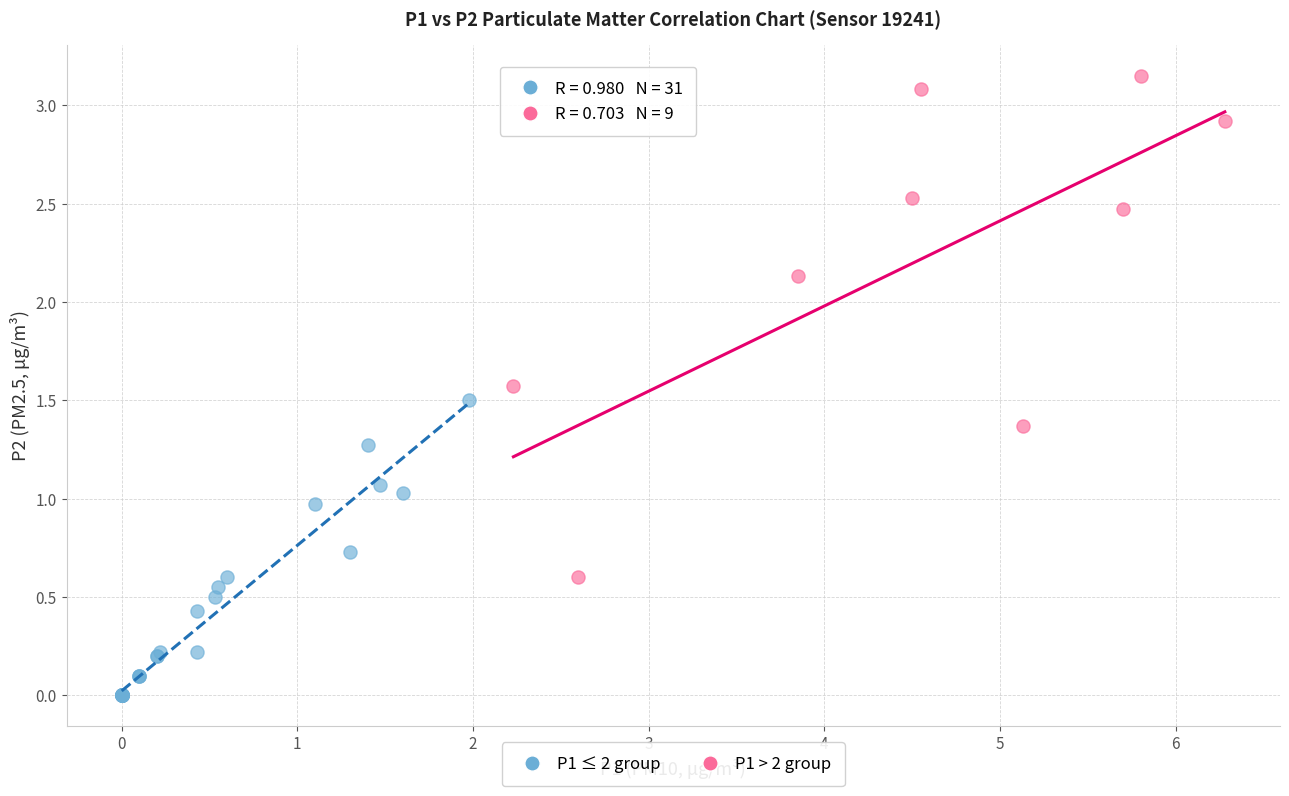

Which series reaches the maximum Y coordinate?

P1 > 2 group